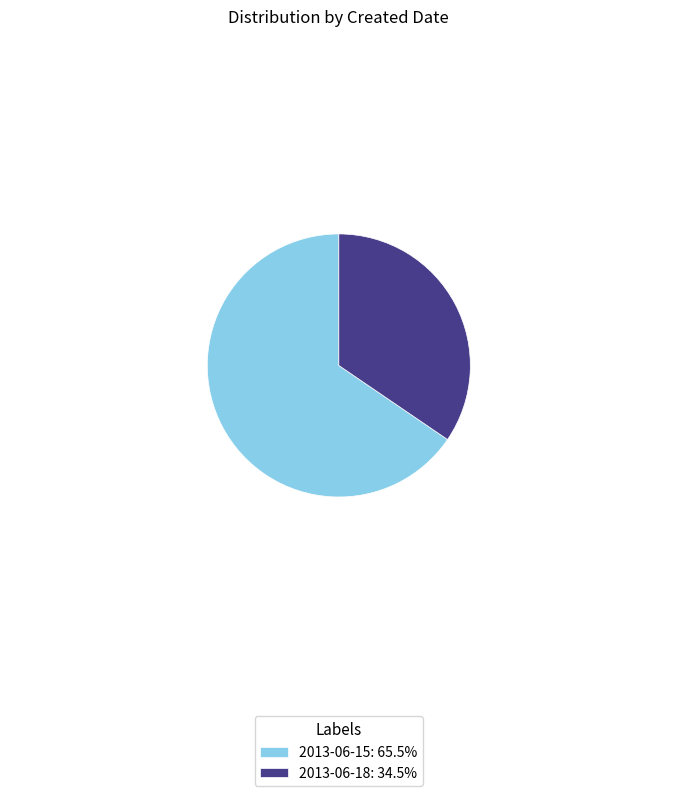

Rank the categories by value from lowest to highest.

2013-06-18, 2013-06-15